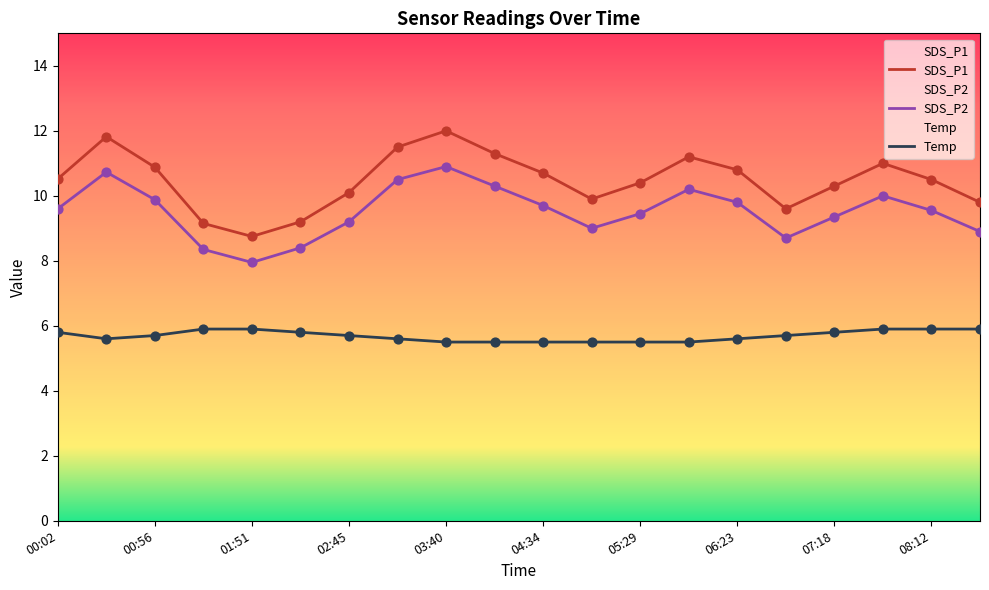

Which series has the largest Y range (max minus min)?

SDS_P1